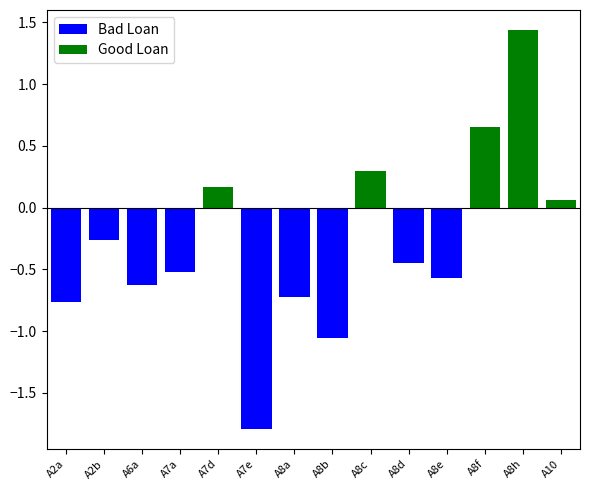

Reading left to right, what are all the values shown in this chart?

Bad Loan: -0.8	-0.3	-0.6	-0.5	0.0	-1.8	-0.7	-1.1	0.0	-0.4	-0.6	0.0	0.0	0.0
Good Loan: 0.0	0.0	0.0	0.0	0.2	0.0	0.0	0.0	0.3	0.0	0.0	0.7	1.4	0.1